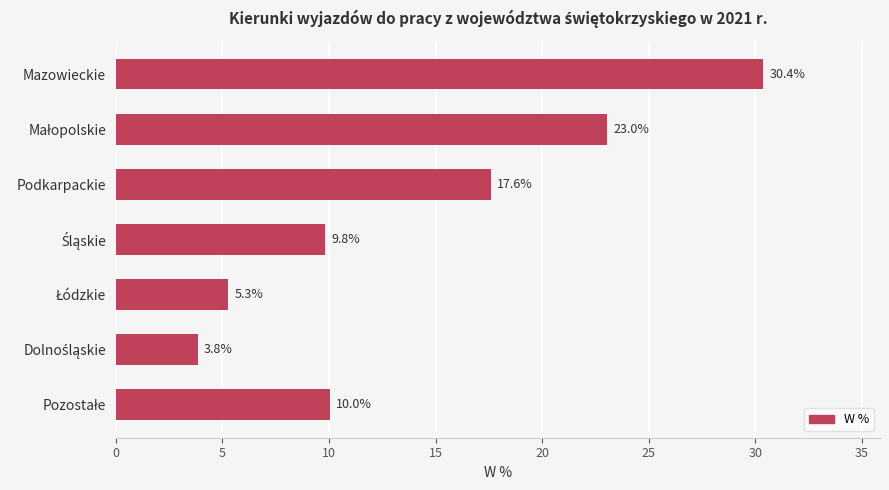

What position from the bottom is Mazowieckie?

7